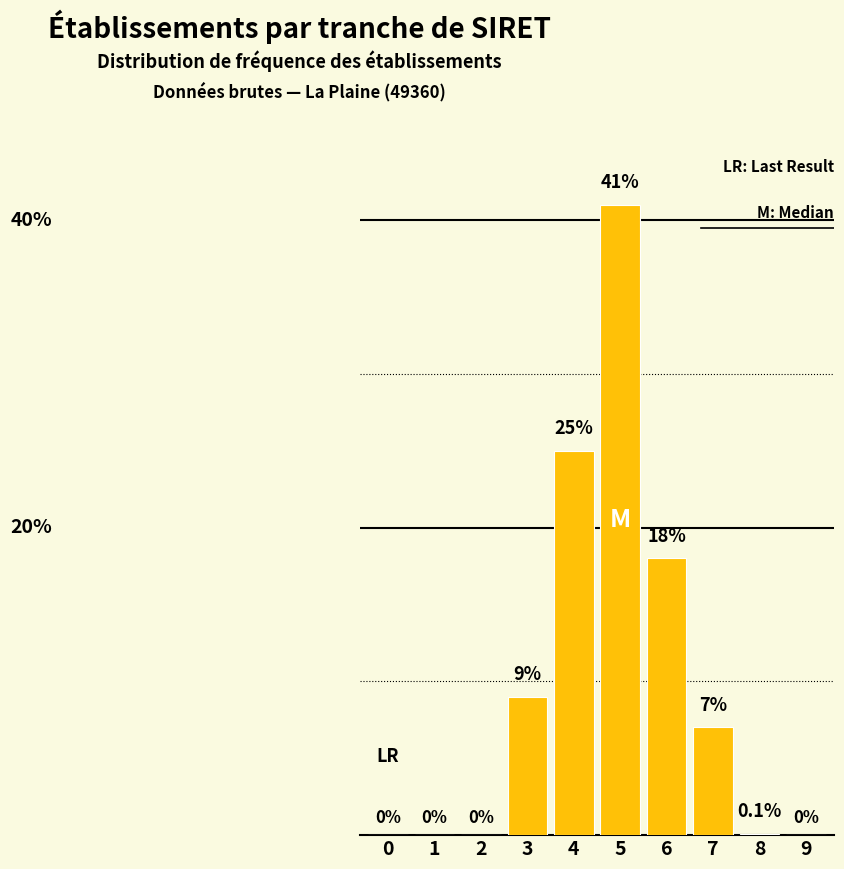

Reading left to right, extract all data points from this chart.

0=0.0	1=0.0	2=0.0	3=9.0	4=25.0	5=41.0	6=18.0	7=7.0	8=0.1	9=0.0